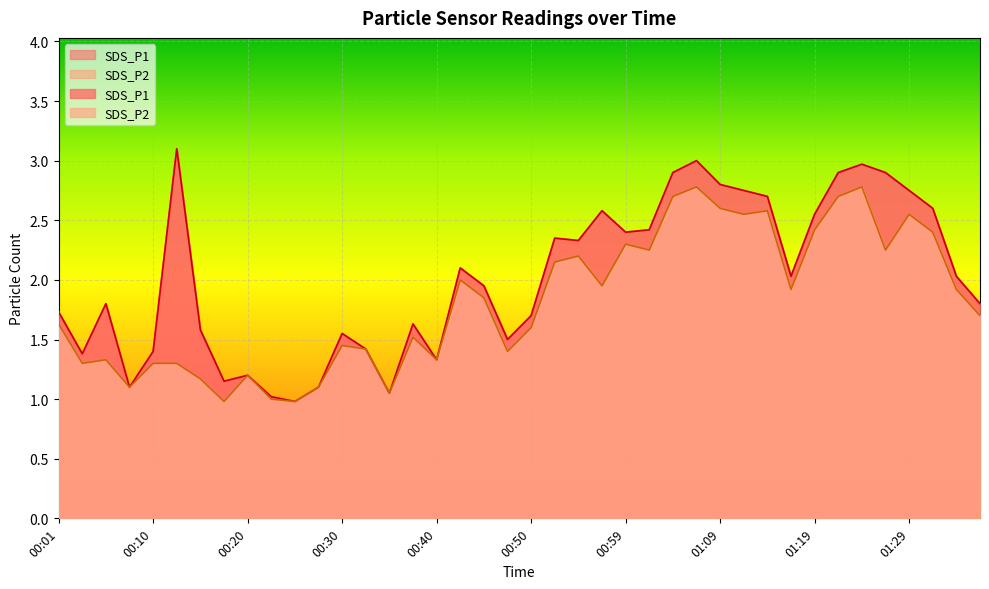

What is the sum of all SDS_P2 values?

72.7